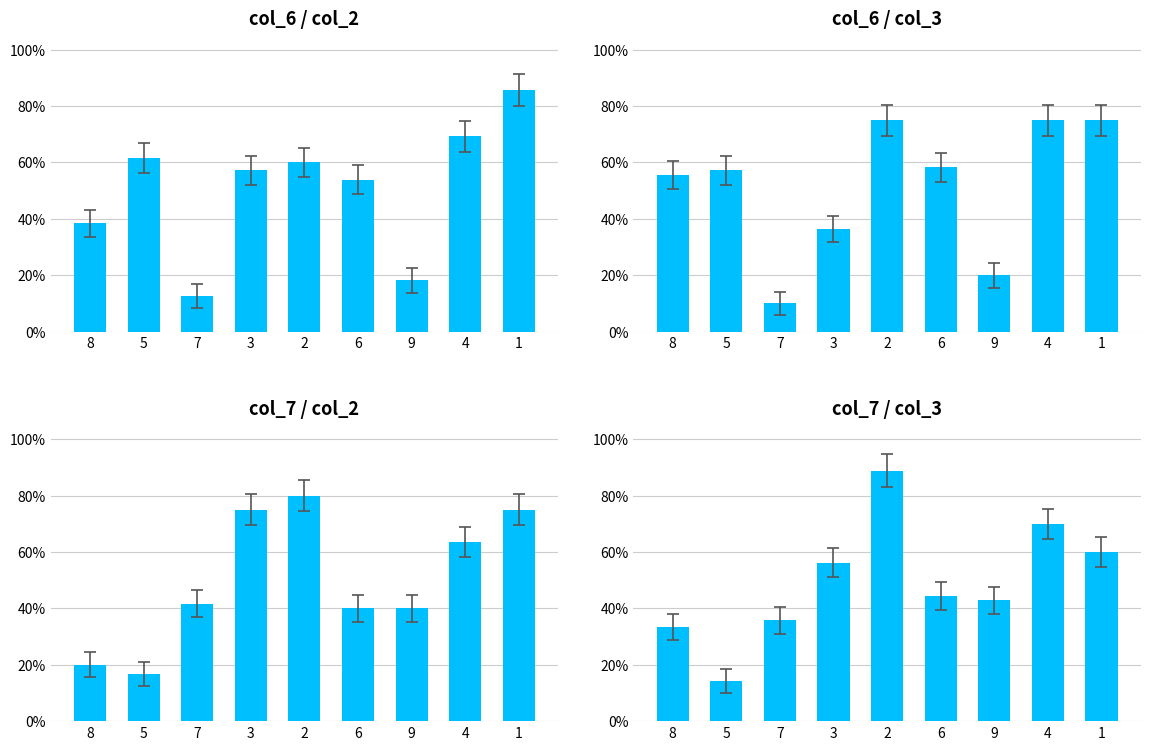

What value does the col_6/col_2 series have at 2?

0.6